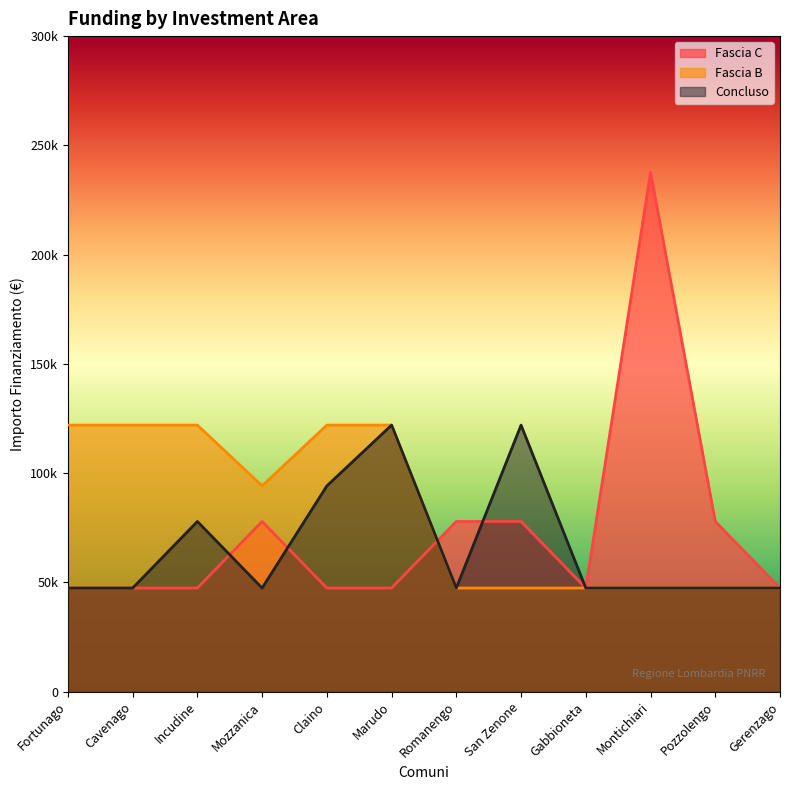

Is it true that Fascia C equals 80960 at Montichiari?

False